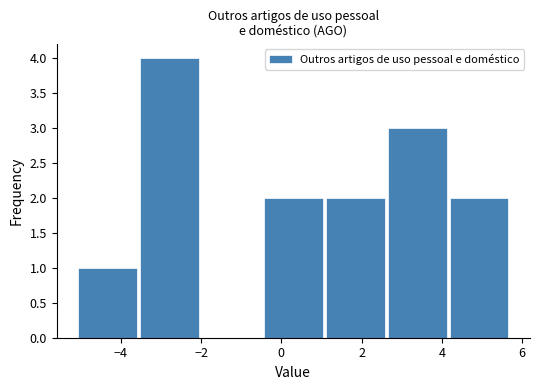

How tall is the bar that spans -5.0 to -3.6 on the x-axis? Neither the bar edges nor the heights are printed on the chart, so give them approximately, as read against the axes.

1